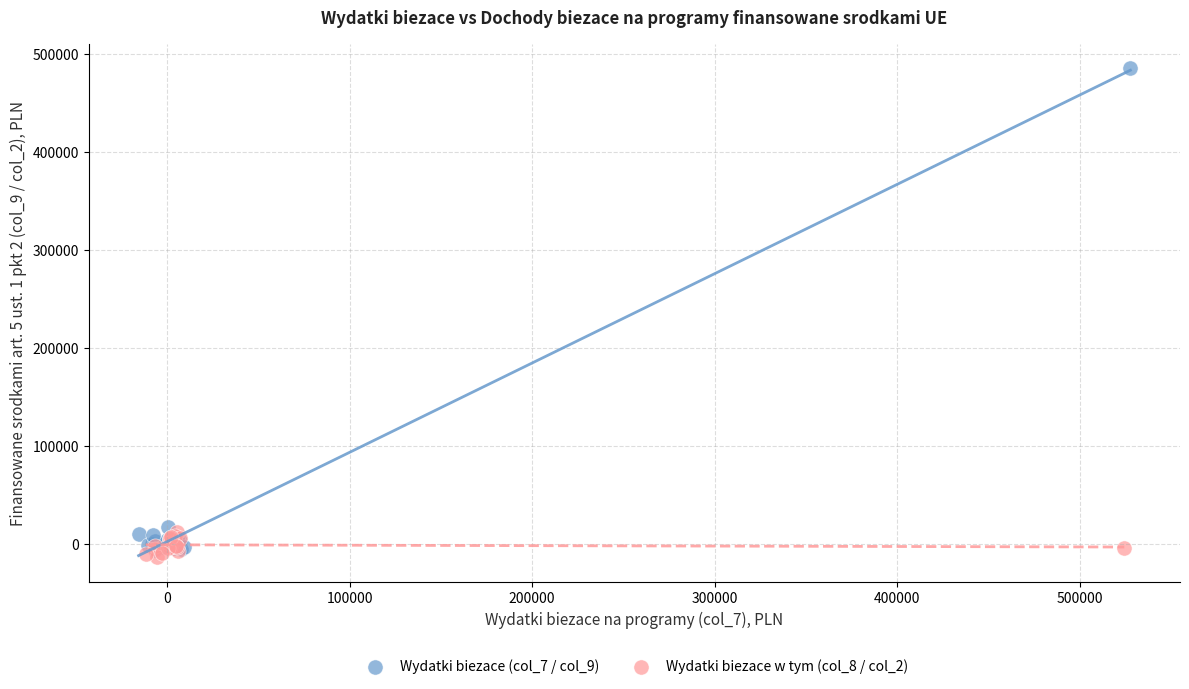

Which series reaches the minimum Y coordinate?

Wydatki biezace w tym (col_8 / col_2)